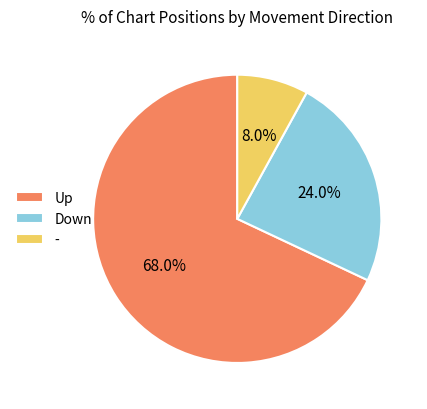

How many segments does this pie chart have?

3